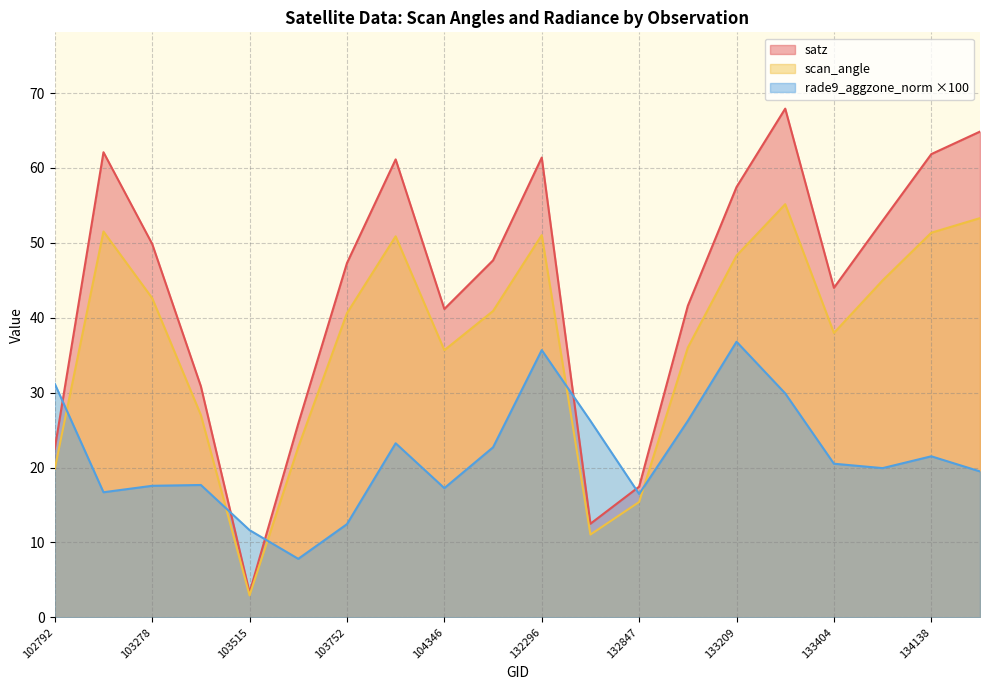

How many data points does each series have?

20